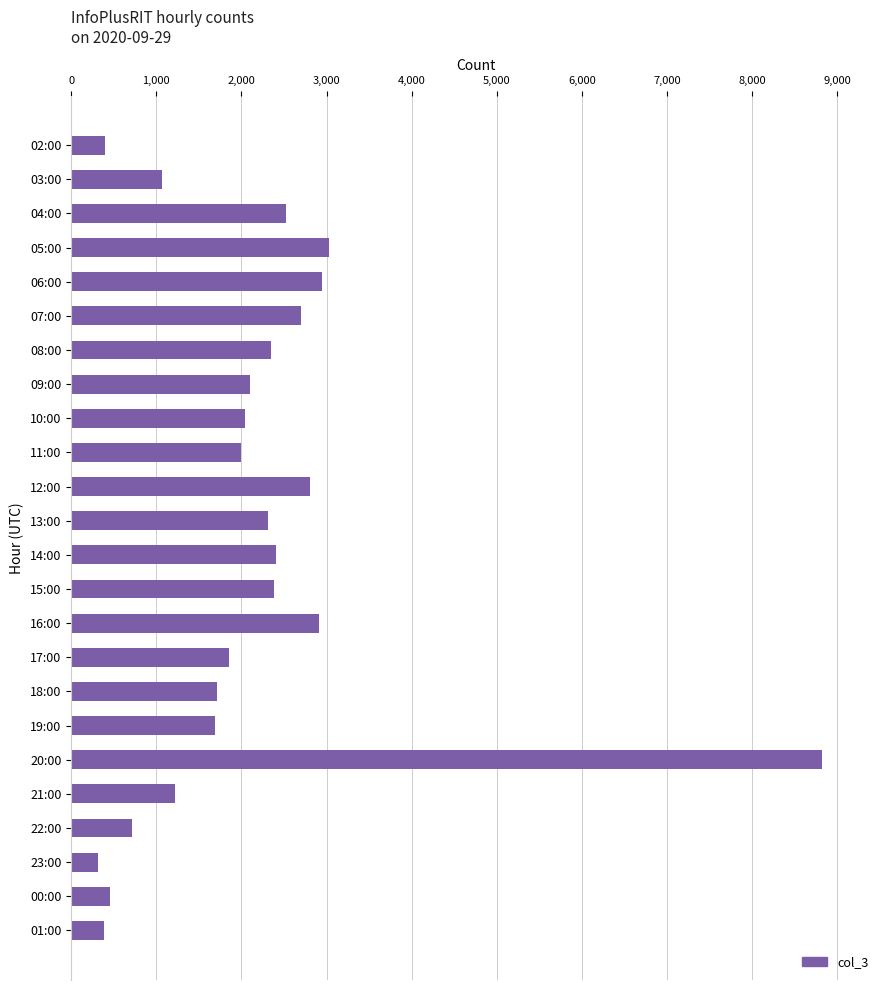

True or false: the data shows 643 at 03:00.

False